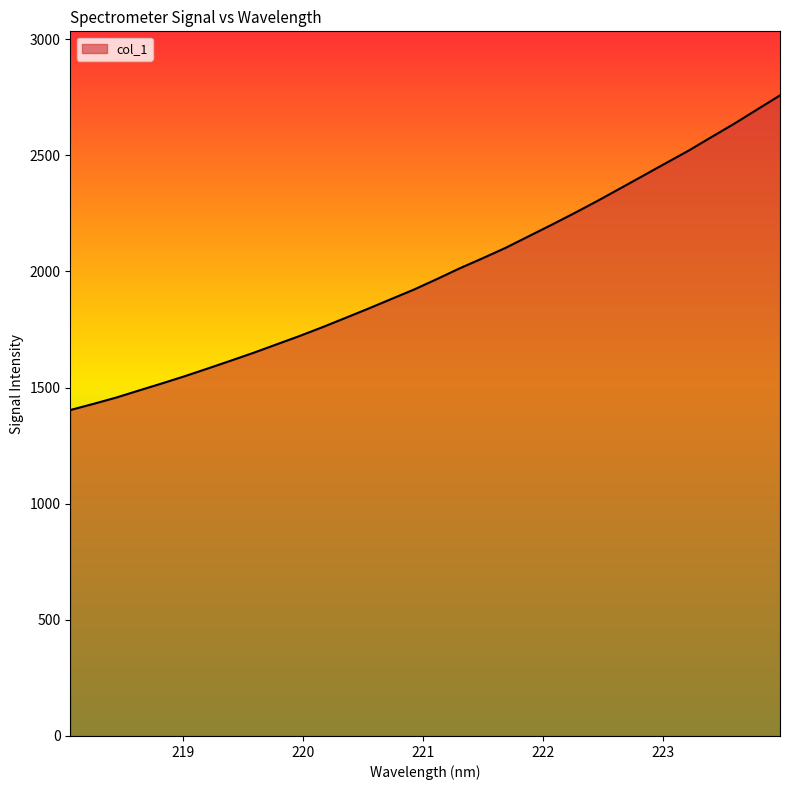

True or false: the data has more than 2 interior local peaks.

False